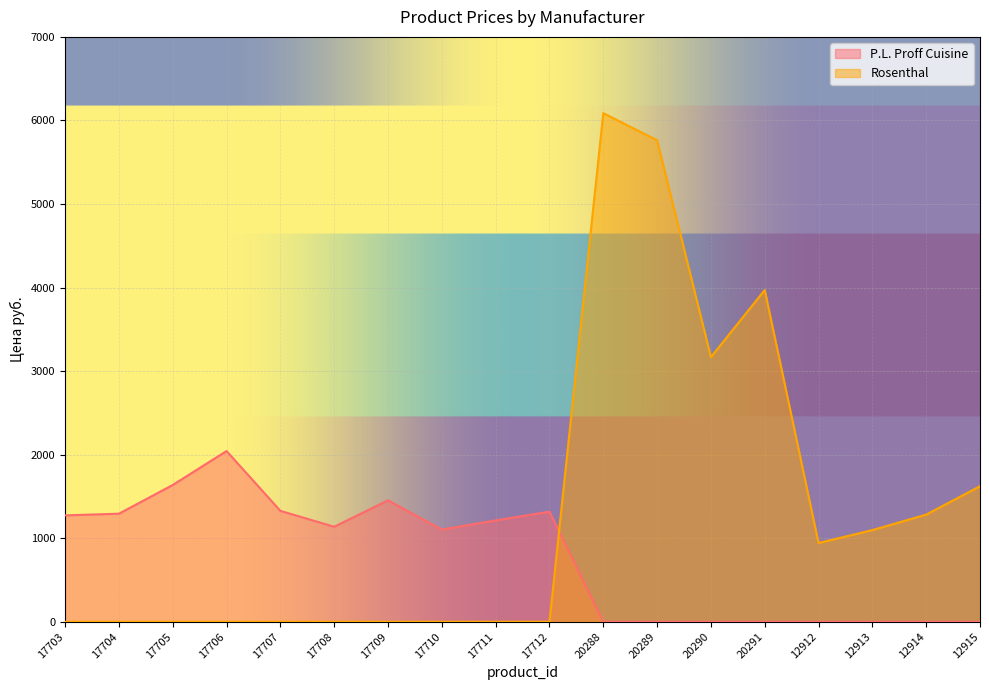

What is the difference between the Rosenthal values at 12914 and 17710?

1282.3